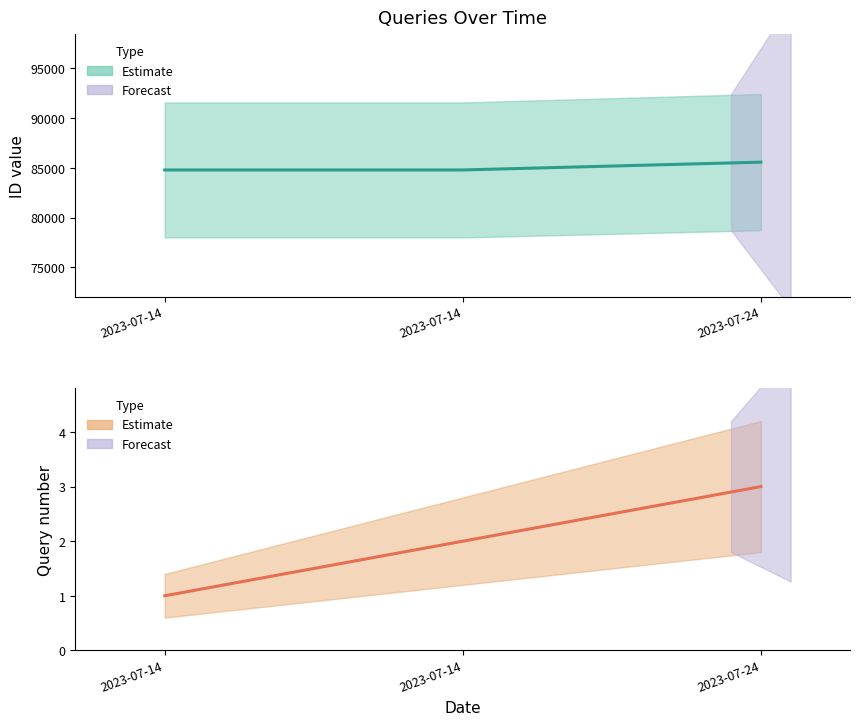

How many lines are shown in the chart?

2